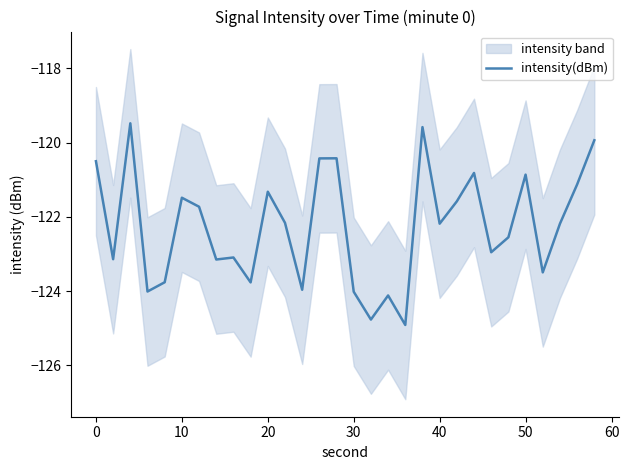

What is the minimum value for intensity(dBm)?

-124.9